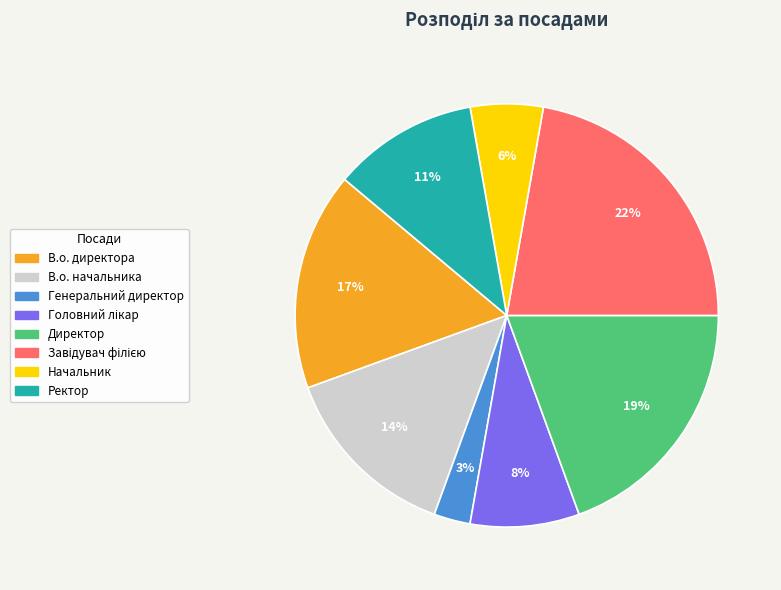

To the nearest percent, what is the average slice percentage?

12%